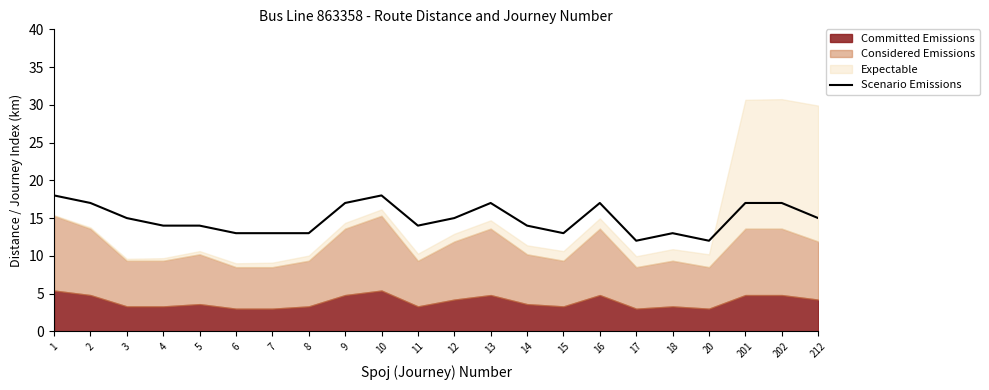

What is the difference between the values at 20 and 16?

5